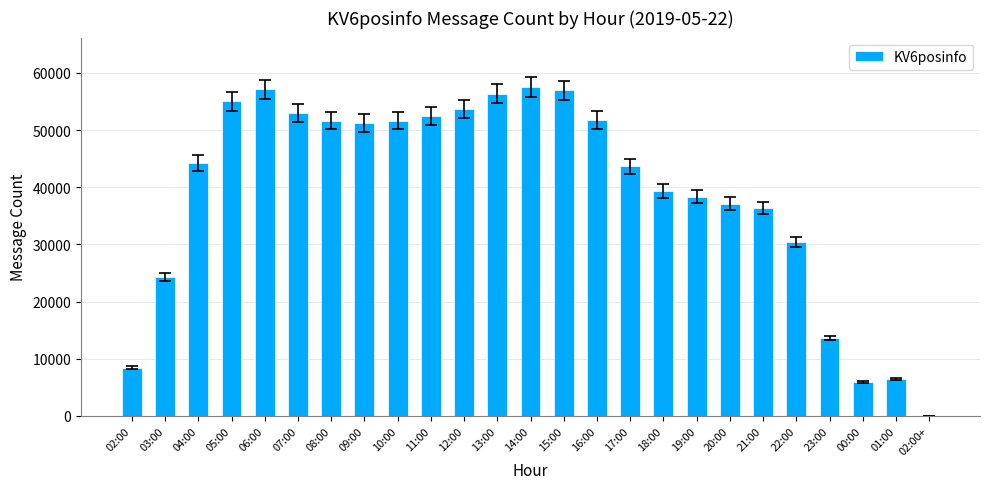

What is the sum of all values?

976565